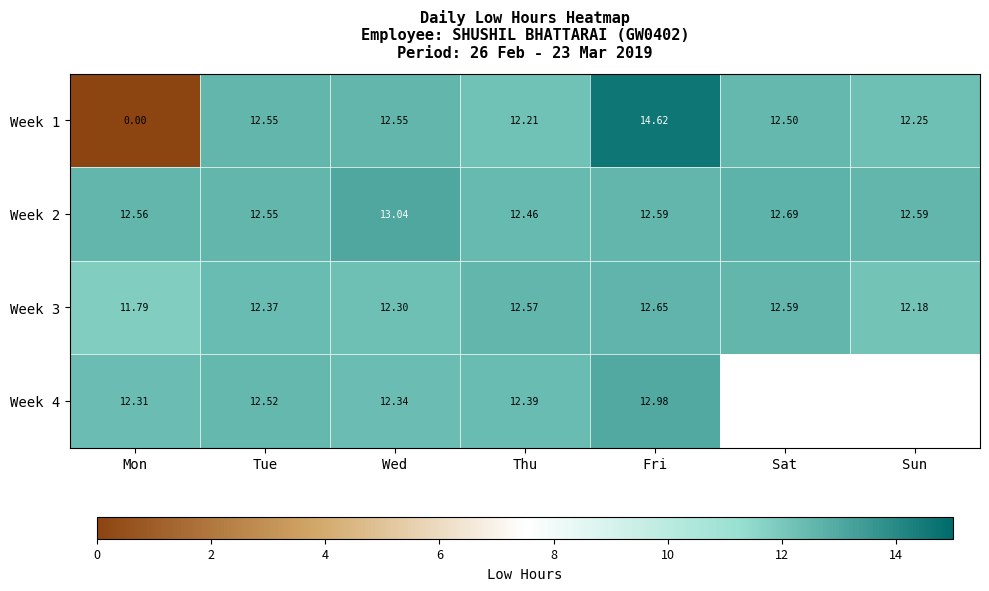

Which has a higher value, Thu or Mon?

Thu